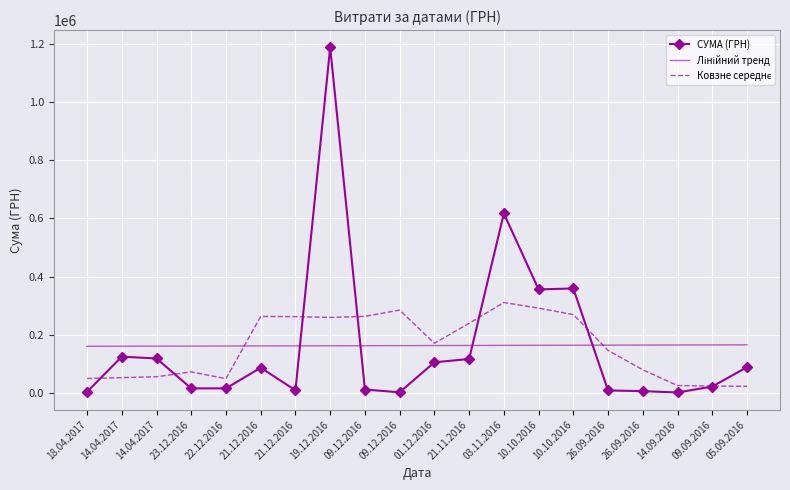

Rank the series at 03.11.2016 from lowest to highest value.

Лінійний тренд, Ковзне середнє, СУМА (ГРН)